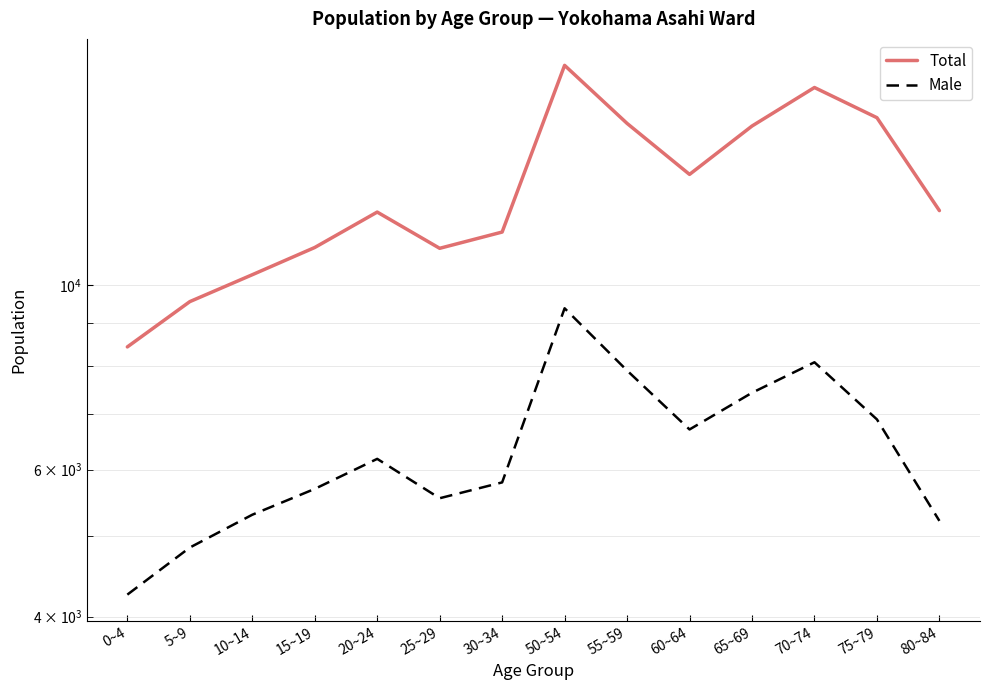

Is it true that Total equals 20191 at 60~64?

False